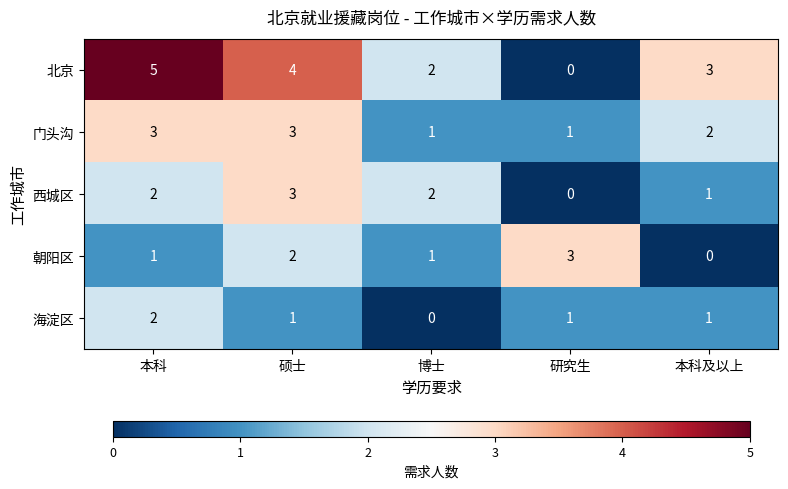

How many series are shown in this chart?

5